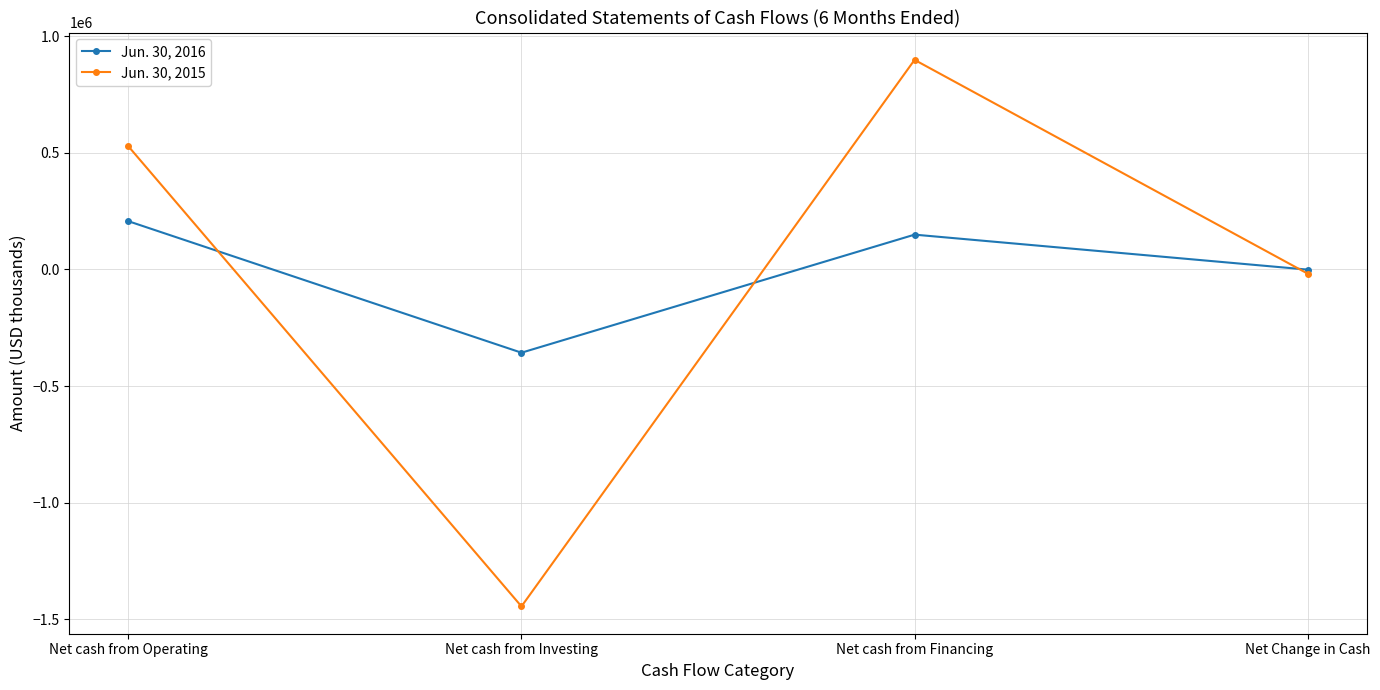

Count the Jun. 30, 2016 values in the range -715 to 206934.

3